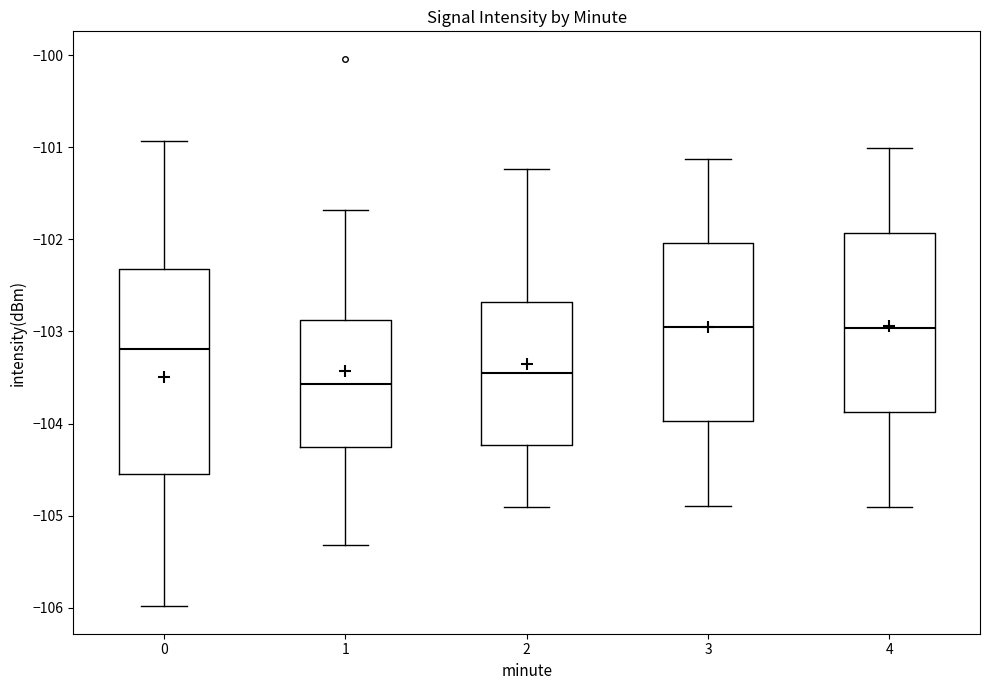

Comparing the boxes themselves (not the whiskers), which one is the tallest?

0